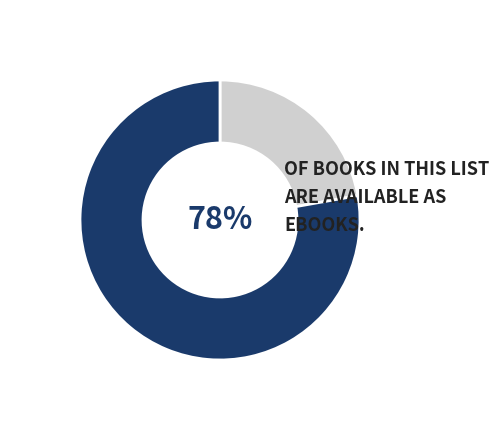

To the nearest percent, what is the average slice percentage?

50%